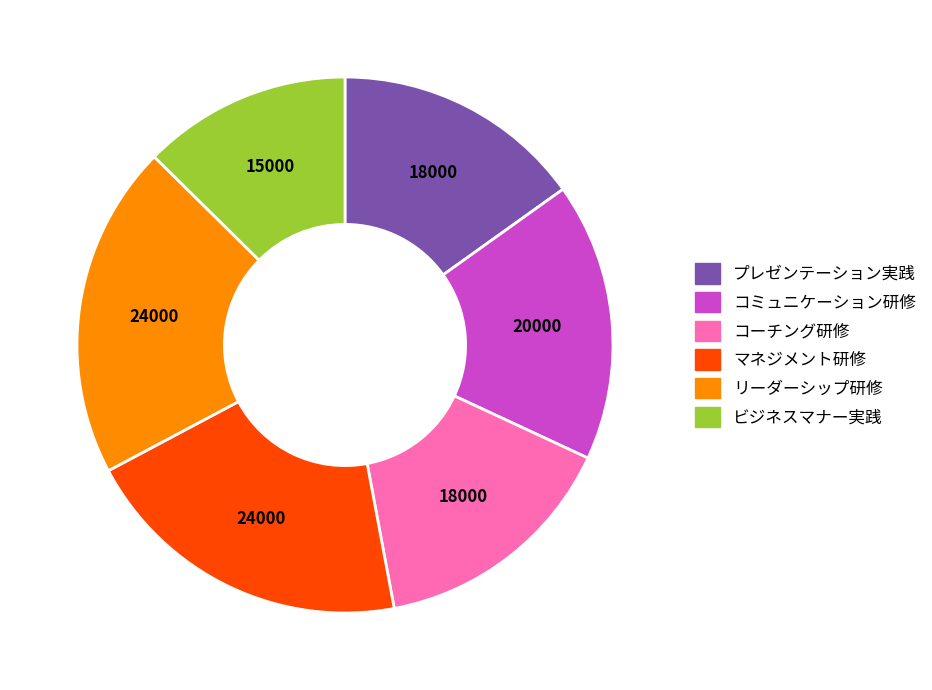

Which category has the smallest portion of the pie?

ビジネスマナー実践